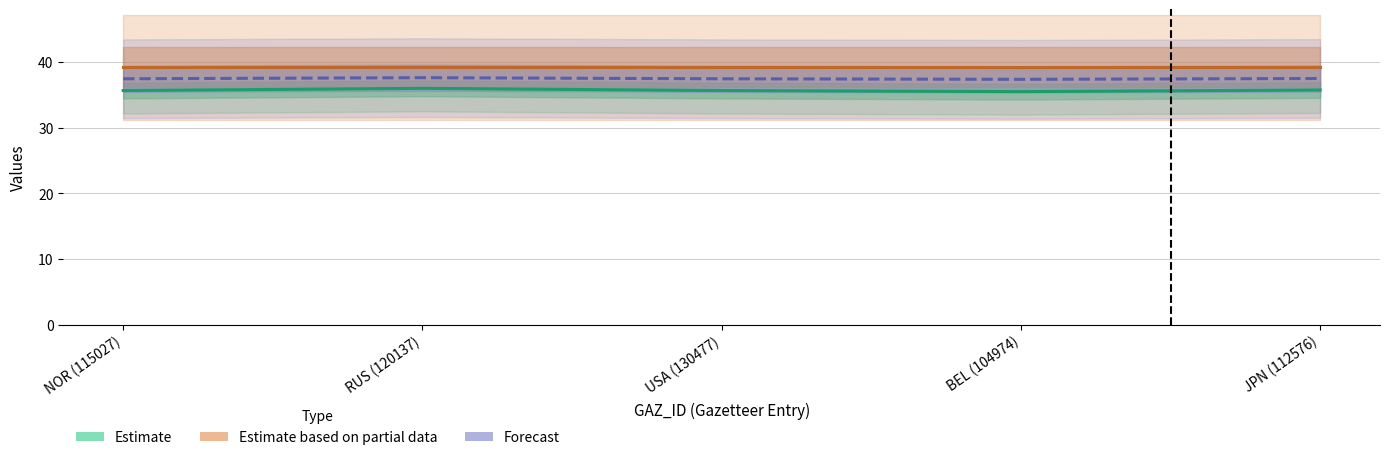

What is the greatest value displayed?

39.2